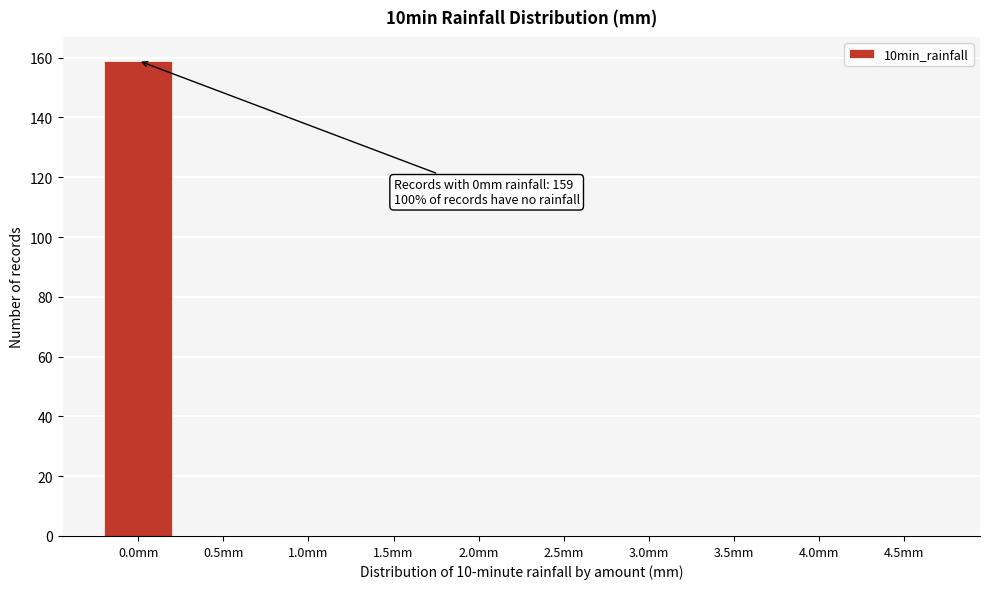

Reading left to right, what are all the values shown in this chart?

0.0mm=159	0.5mm=0	1.0mm=0	1.5mm=0	2.0mm=0	2.5mm=0	3.0mm=0	3.5mm=0	4.0mm=0	4.5mm=0